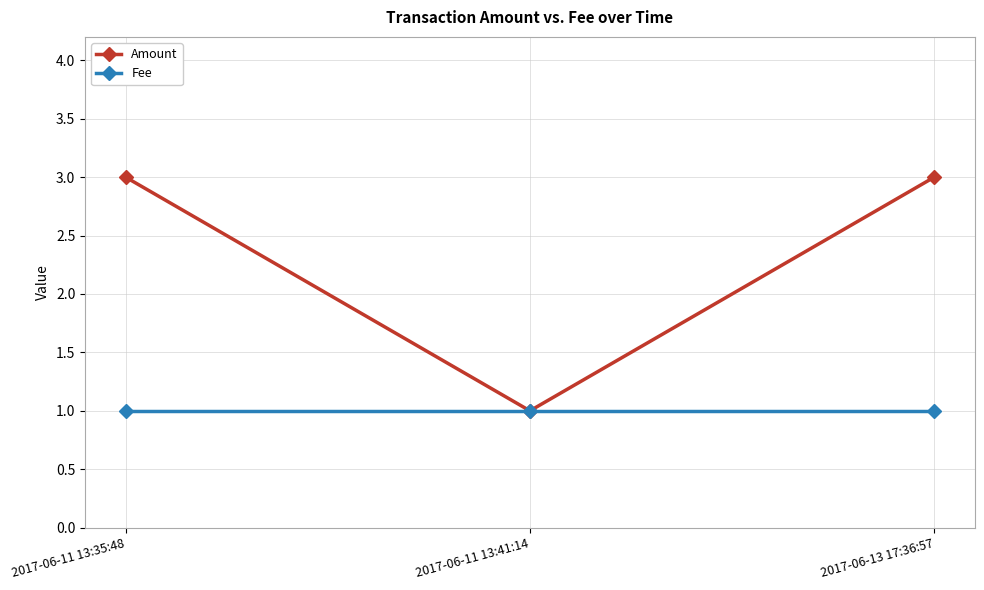

True or false: Fee has a value of 0 at 2017-06-13 17:36:57.

False